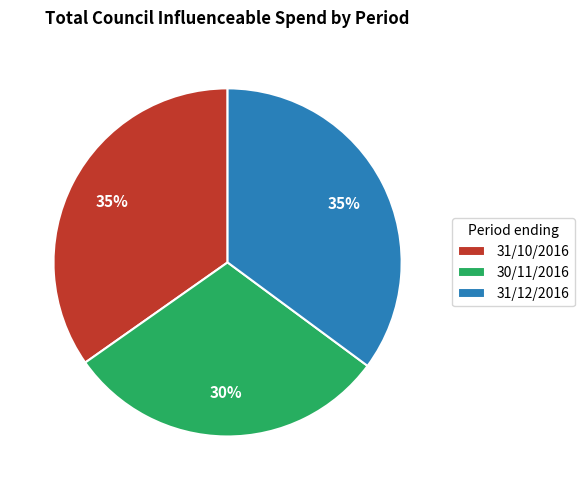

What is the ratio of the value at 31/10/2016 to the value at 30/11/2016?

1.2